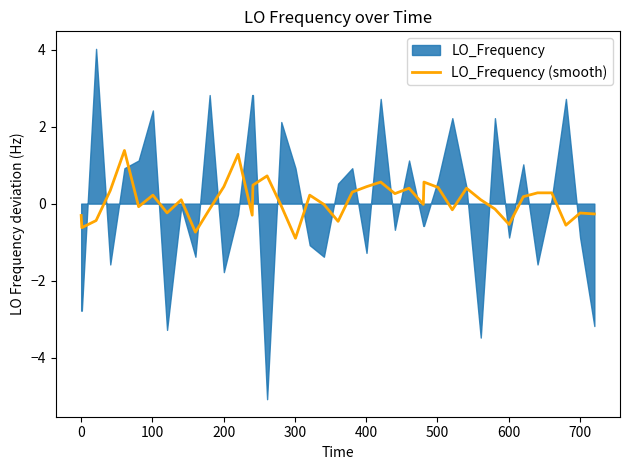

What is the lowest value of the LO_Frequency (smooth) series?

-0.9